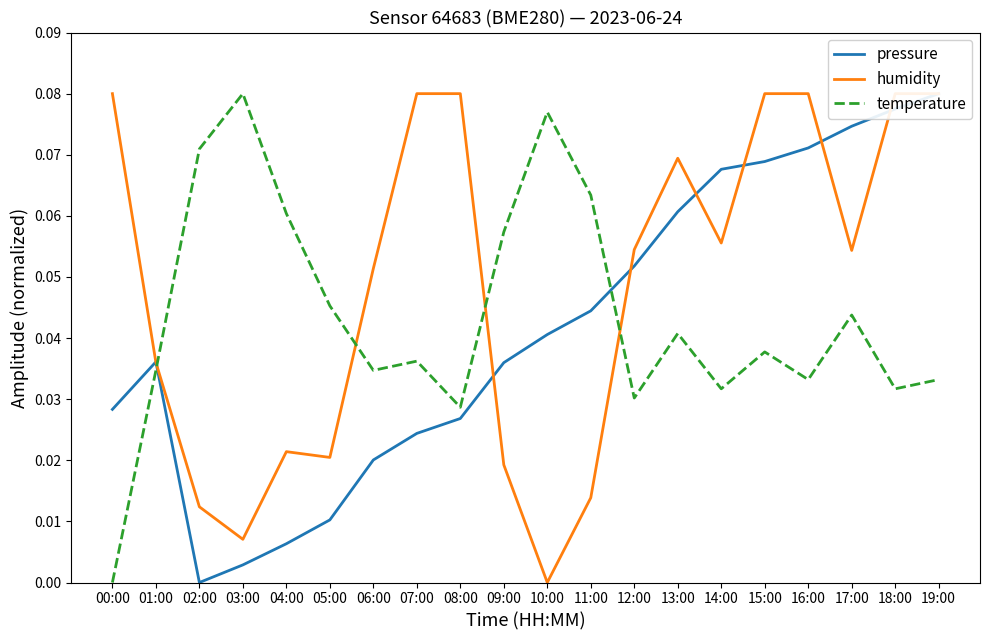

How many lines are shown in the chart?

3